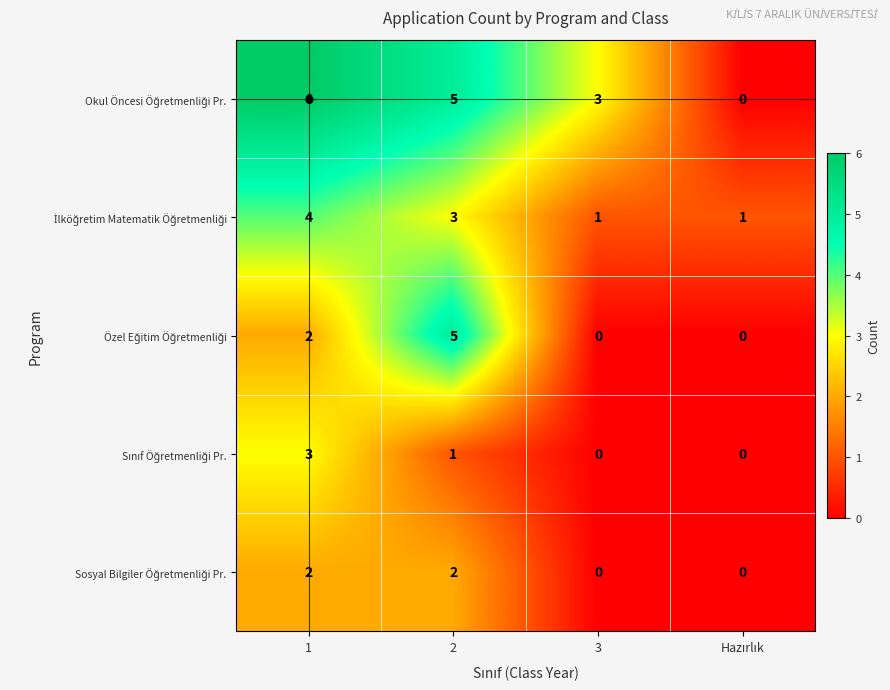

How many series are shown in this chart?

5